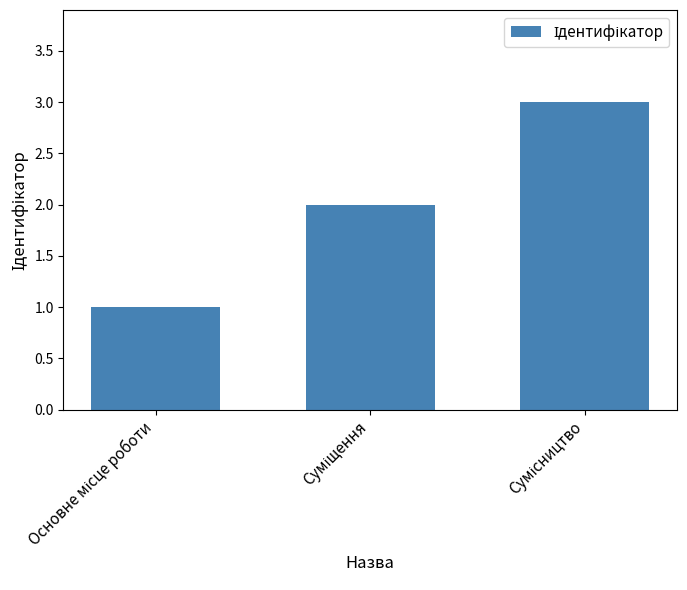

Are the bars grouped side by side (vs. stacked)?

No